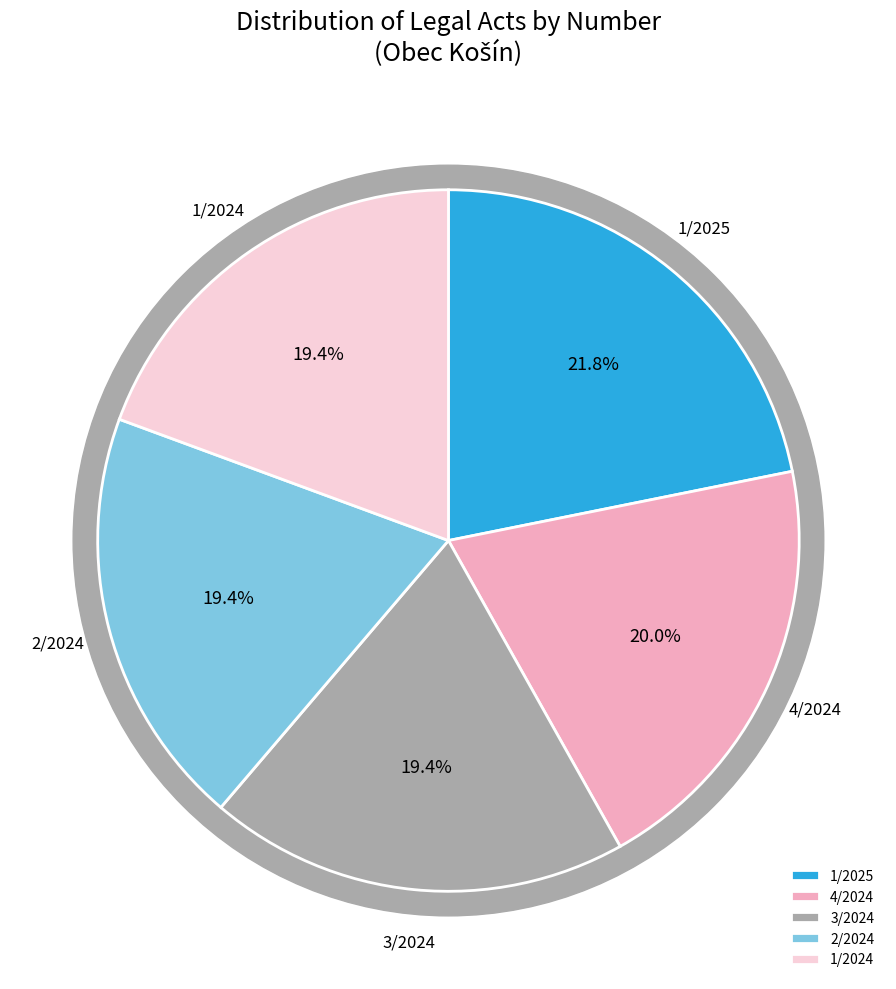

Is it true that 4/2024 is 20% of the pie?

True